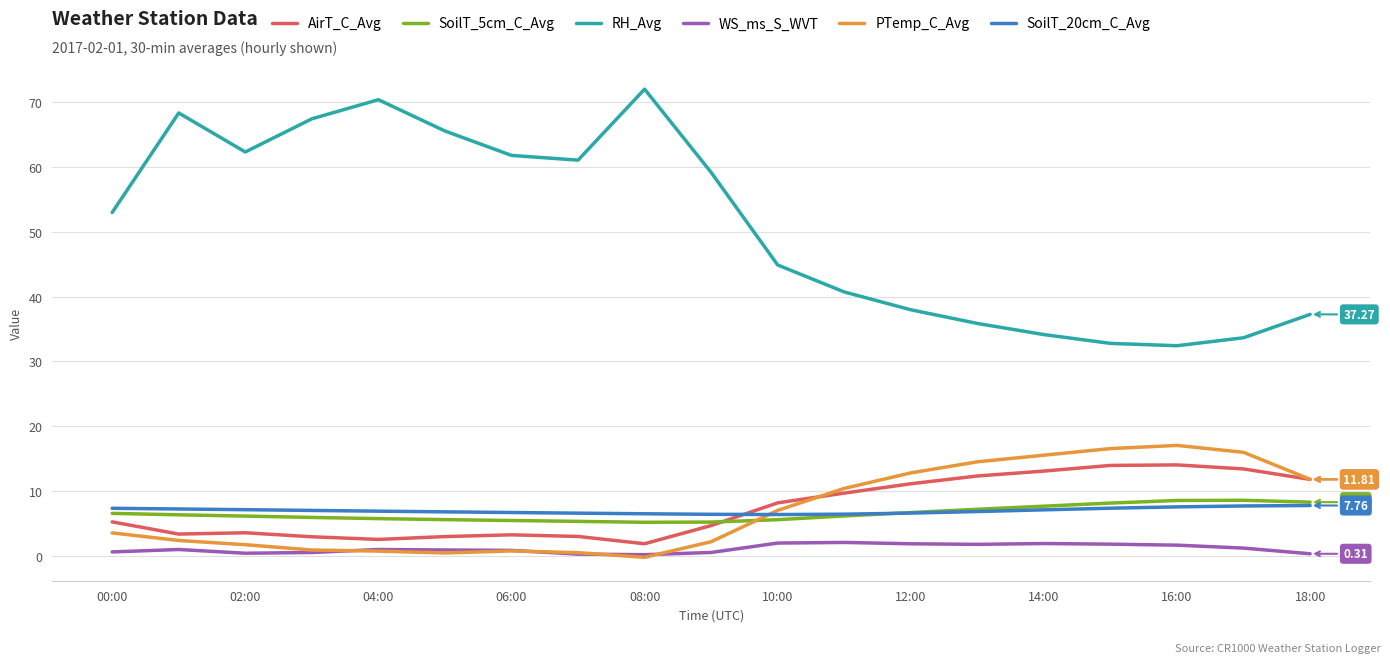

True or false: SoilT_20cm_C_Avg and WS_ms_S_WVT intersect in this chart.

False